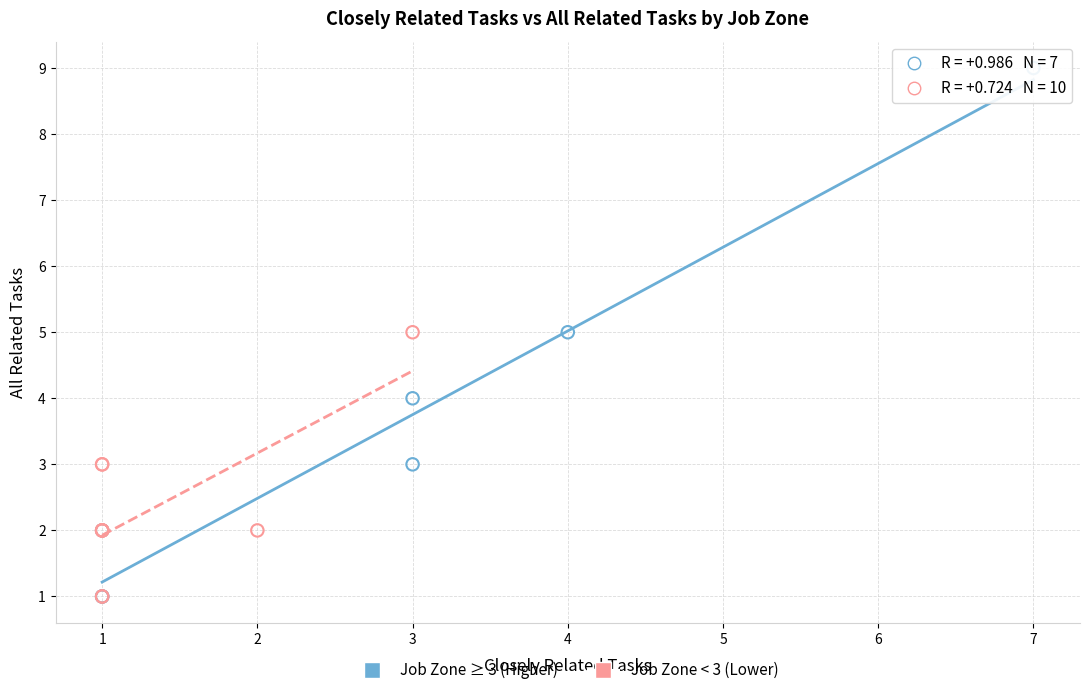

Which series reaches the maximum Y coordinate?

Job Zone ≥ 3 (Higher)